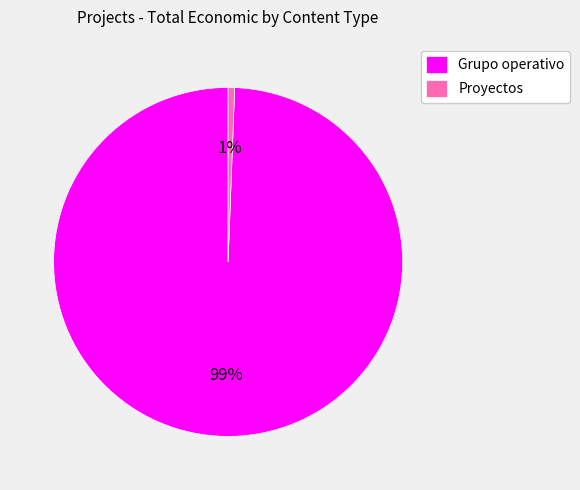

The Grupo operativo slice represents 90% of the pie. True or false?

False